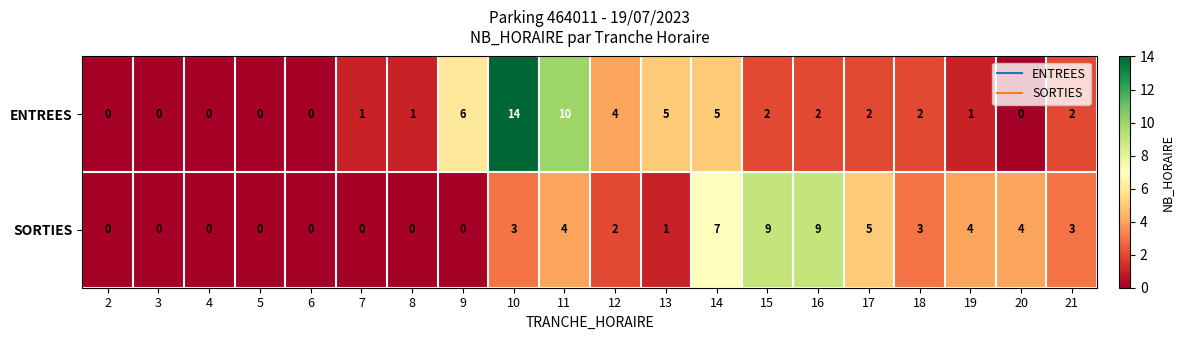

What is the average value of the ENTREES series?

3